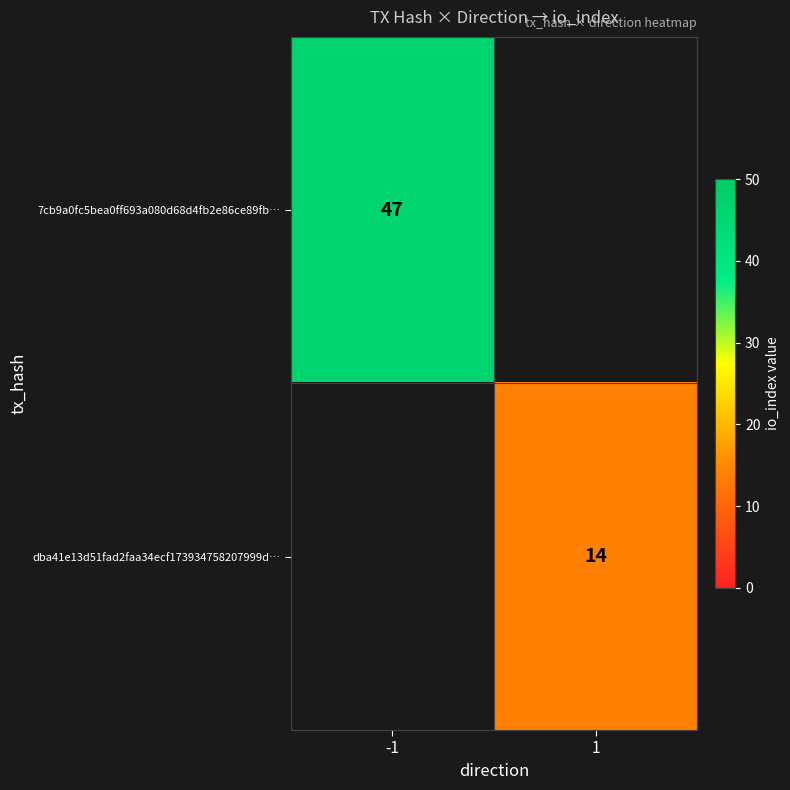

The 7cb9a0fc5bea0ff693a080d68d4fb2e86ce89fb… series shows 72 at -1. True or false?

False